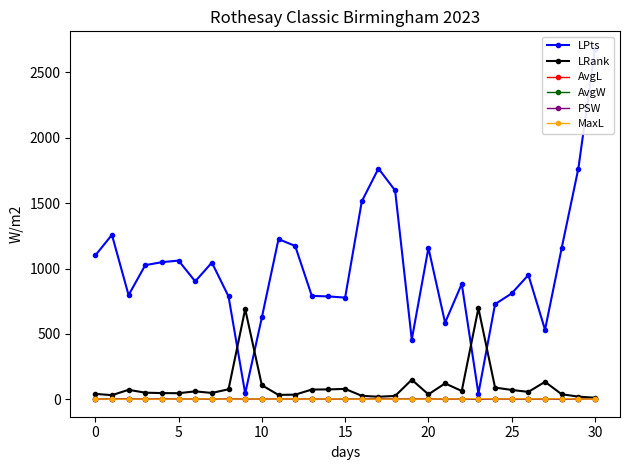

True or false: AvgW has more than 2 interior local peaks.

True